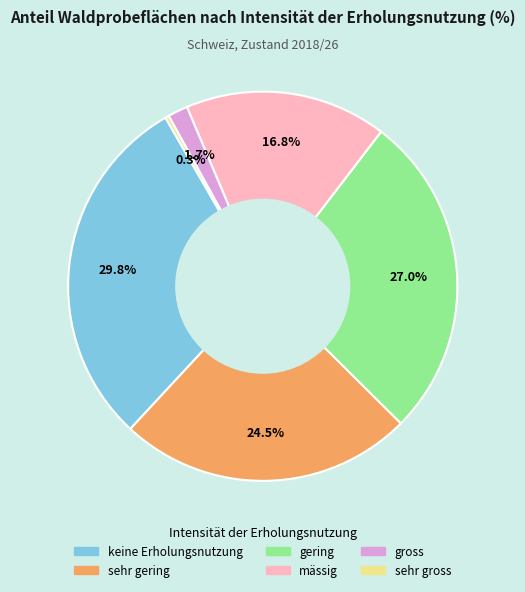

To the nearest percent, what portion does keine Erholungsnutzung represent?

30%